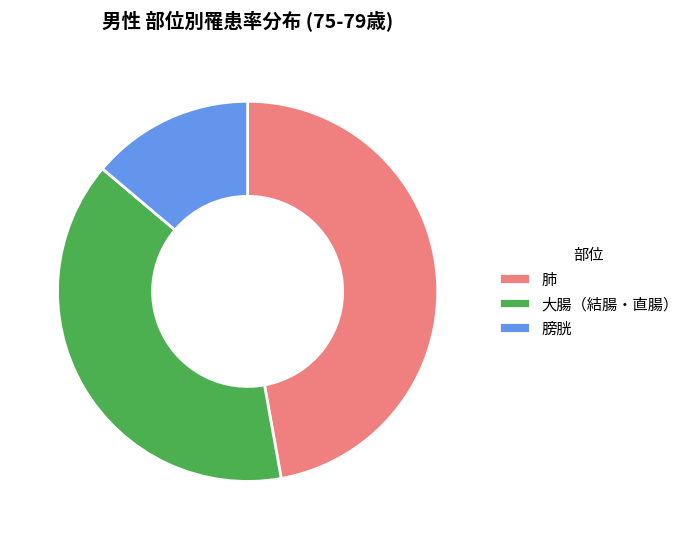

Which category has the biggest portion of the pie?

肺